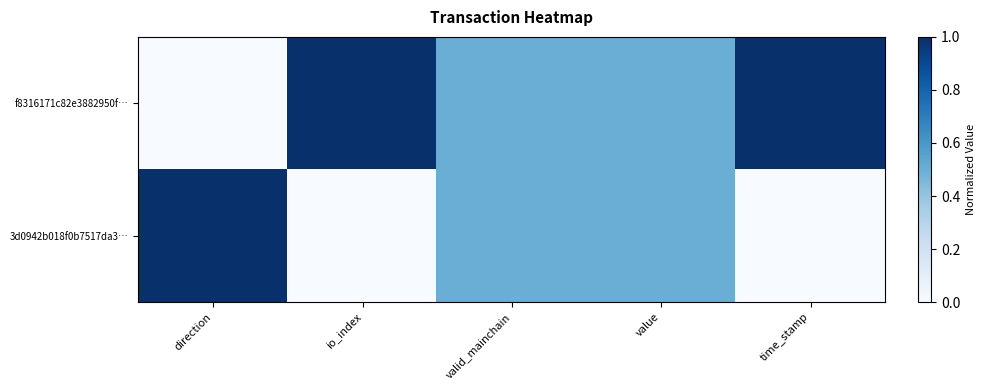

Reading left to right, transcribe all the data shown in this chart.

f8316171c82e3882950f…: direction=0.0	io_index=1.0	valid_mainchain=0.5	value=0.5	time_stamp=1.0
3d0942b018f0b7517da3…: direction=1.0	io_index=0.0	valid_mainchain=0.5	value=0.5	time_stamp=0.0